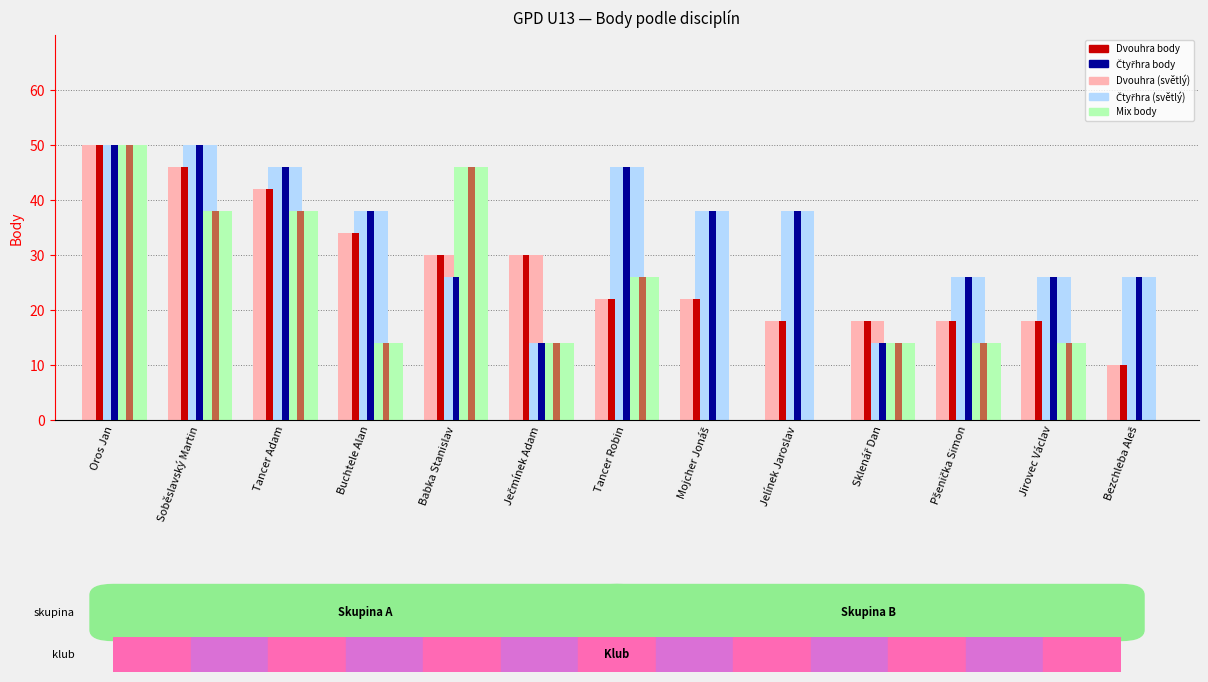

What position from the left is Tancer Adam?

3